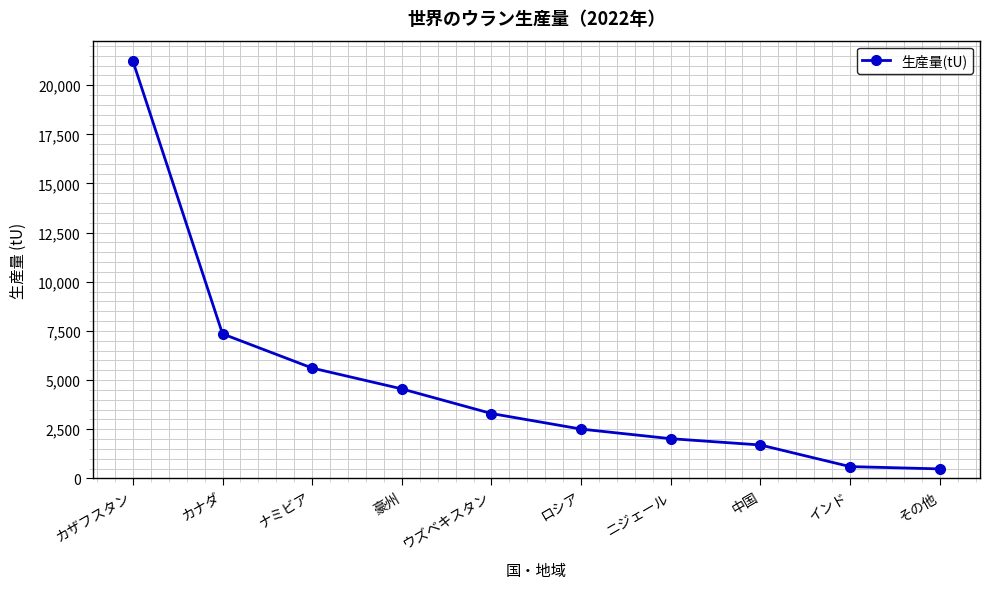

Does the chart have visible grid lines?

Yes